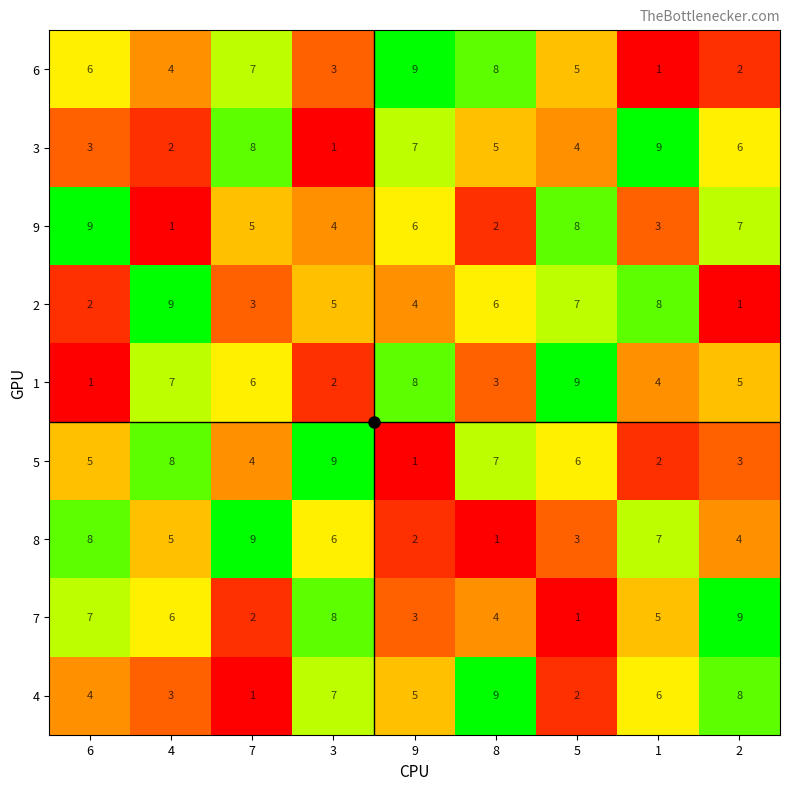

Is the value of 7 at 5 greater than the value of 9 at 6?

No